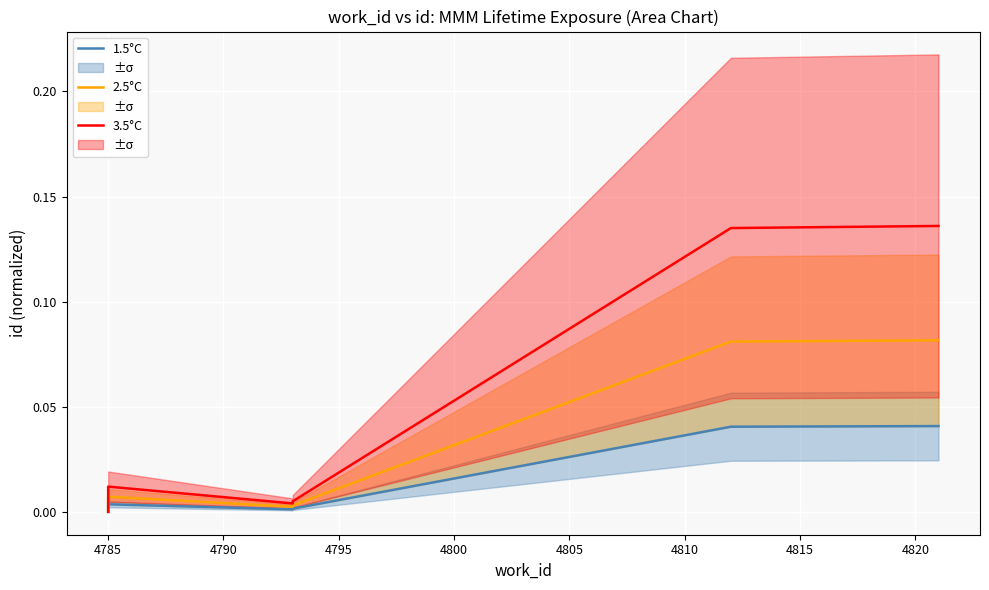

Rank the series by their average value, from lowest to highest.

1.5°C, 2.5°C, 3.5°C